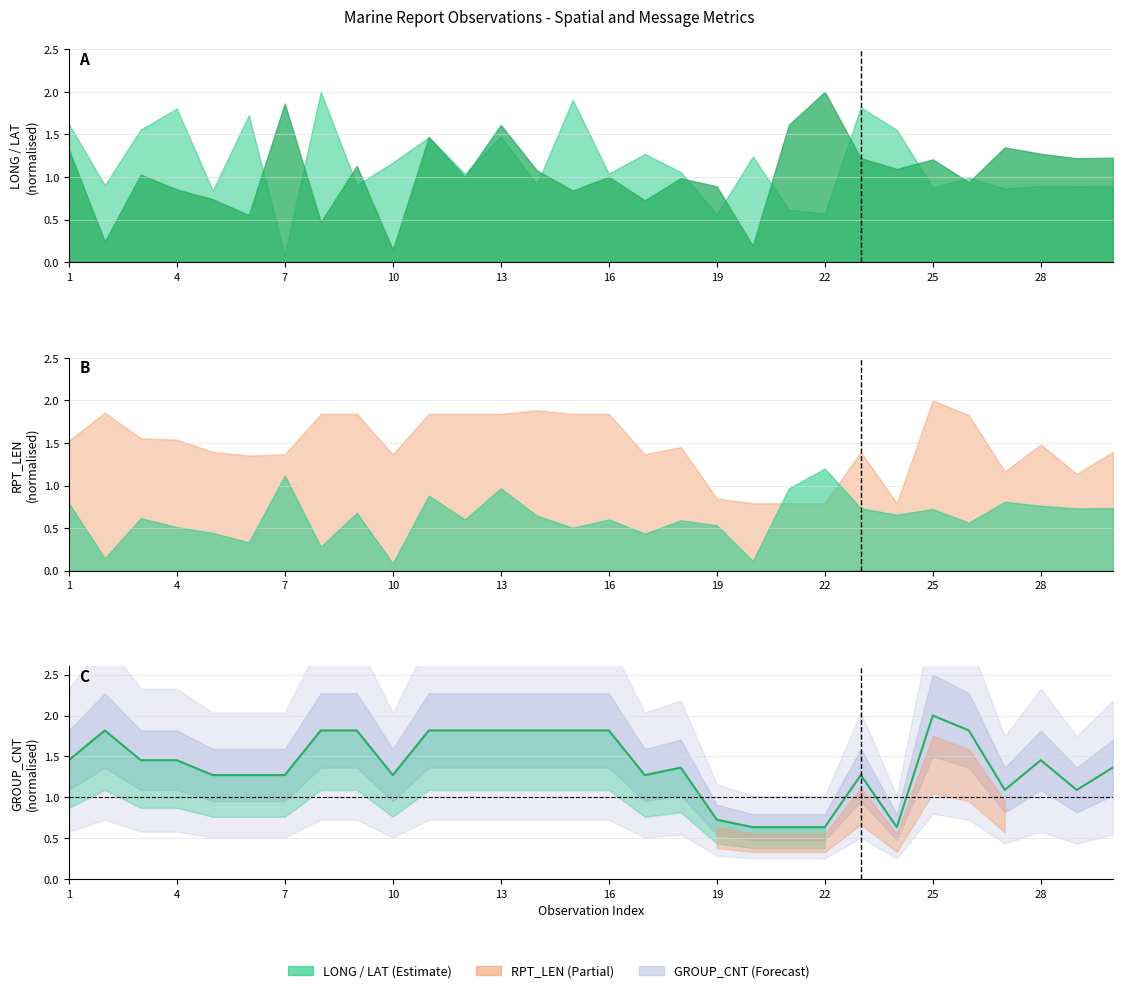

How many lines are shown in the chart?

1